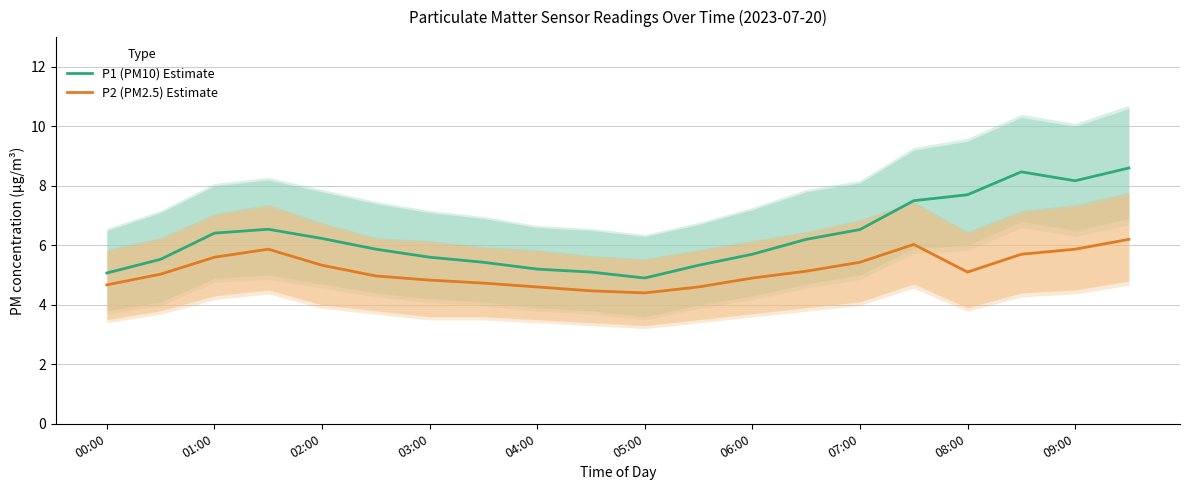

True or false: P2 (PM2.5) Estimate has more than 0 points higher than both neighbors.

True